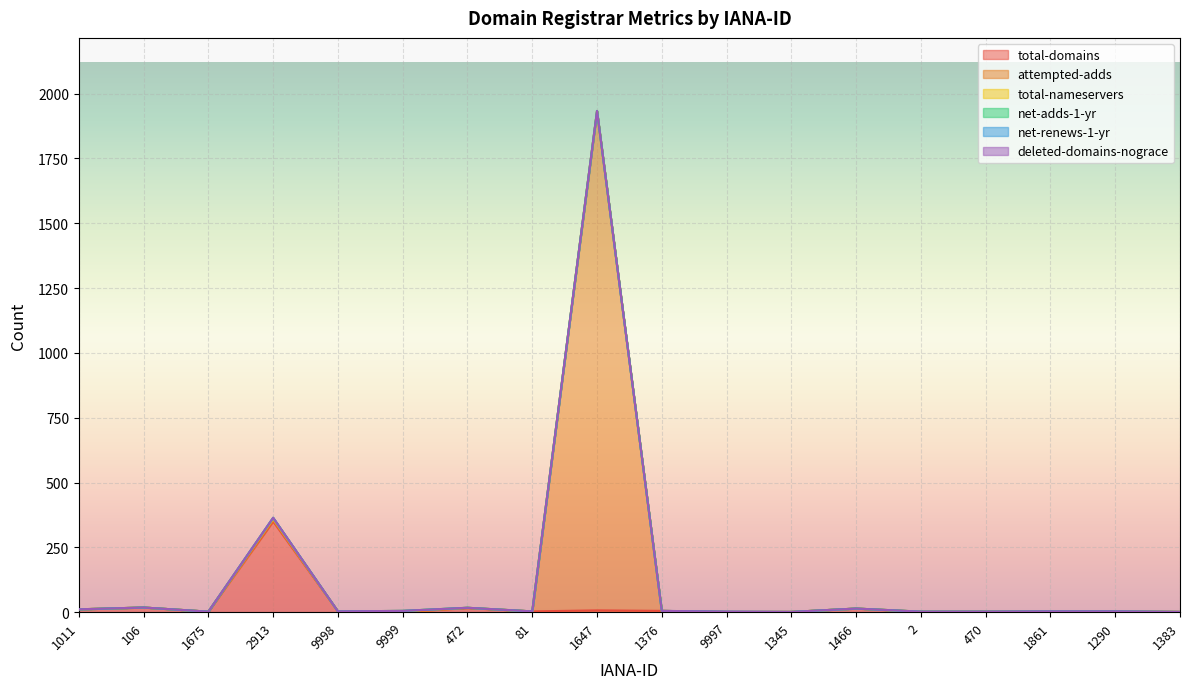

True or false: total-domains and net-adds-1-yr intersect in this chart.

False